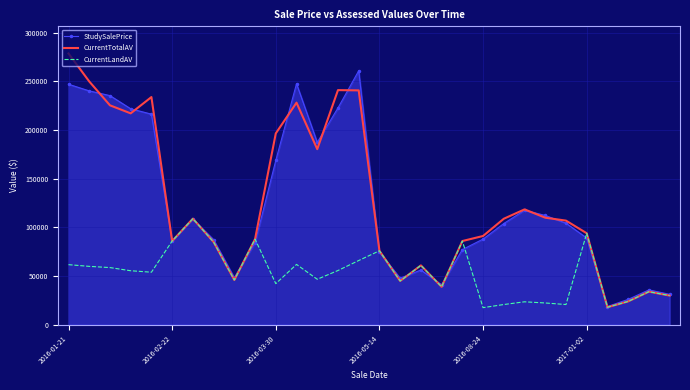

Rank the series by their maximum value, from highest to lowest.

CurrentTotalAV, StudySalePrice, CurrentLandAV